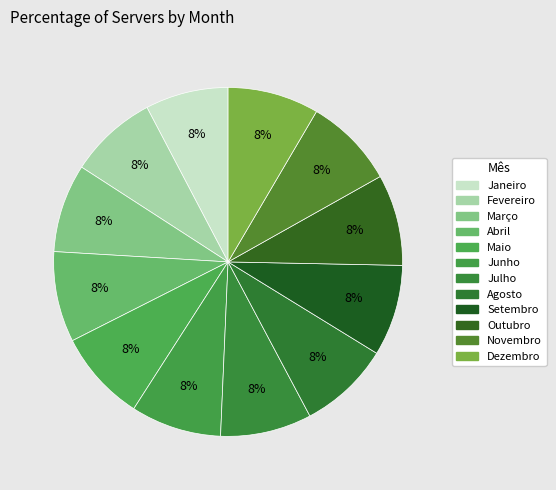

How many slices are in this pie chart?

12